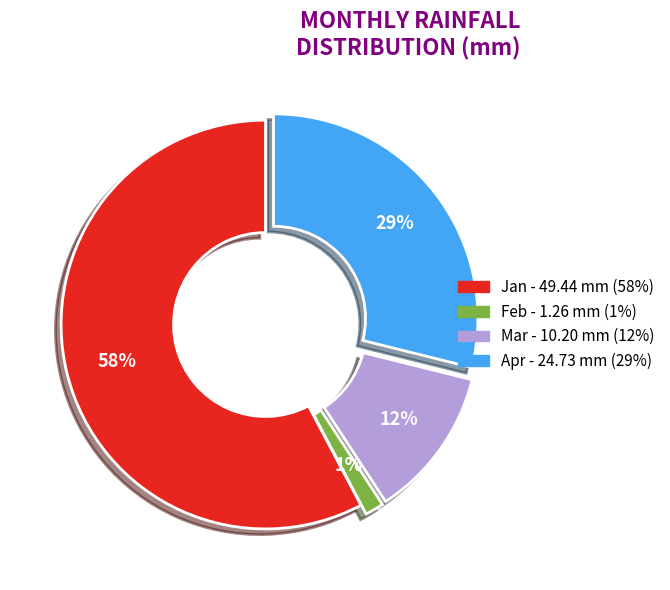

To the nearest percent, what portion does Feb represent?

1%